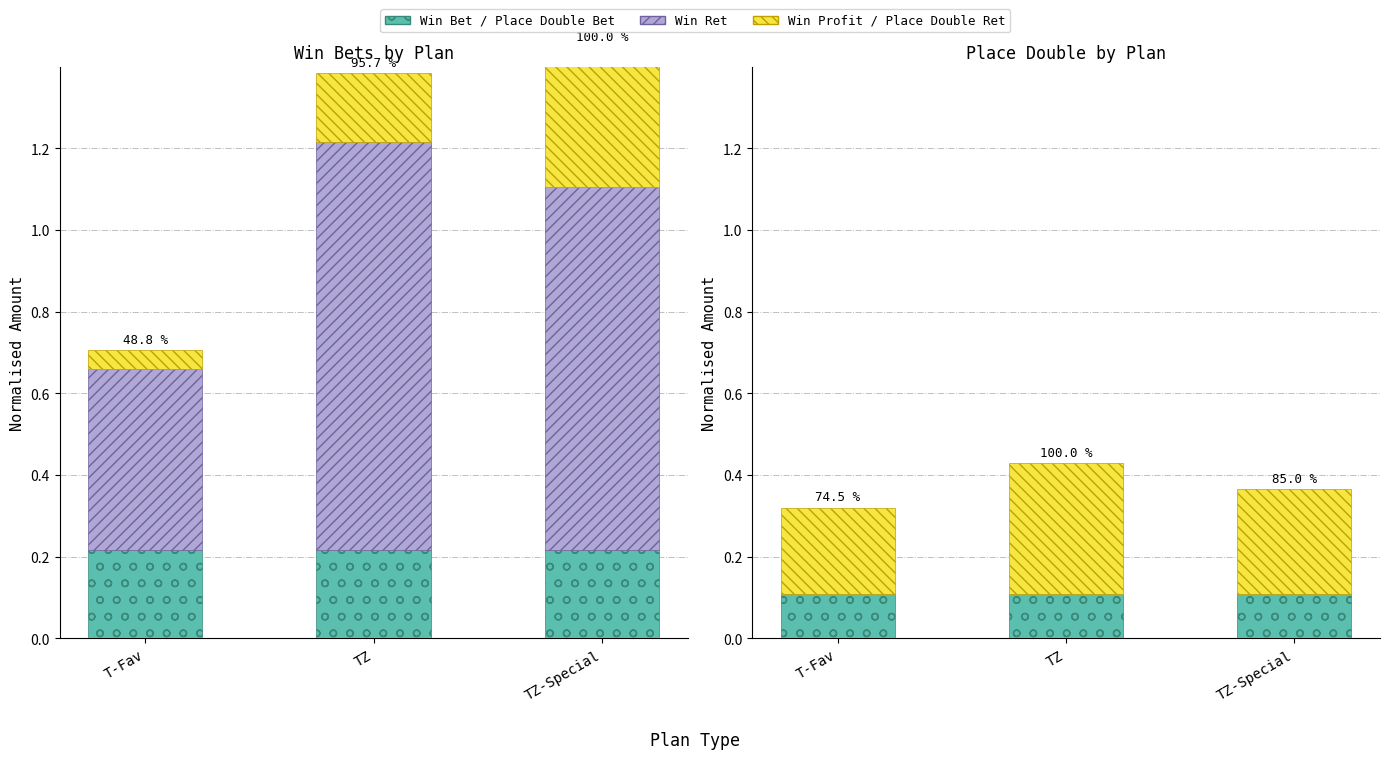

Rank the series by their maximum value, from highest to lowest.

Win Ret, Win Profit, Place Double Ret, Win Bet, Place Double Bet